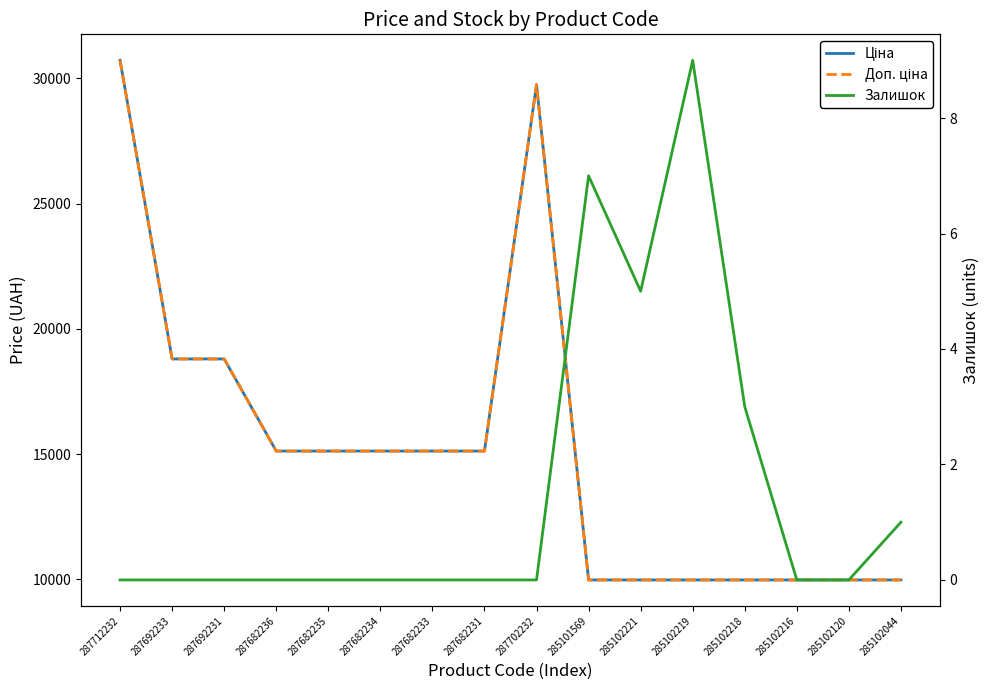

True or false: Залишок and Ціна cross at least once.

False